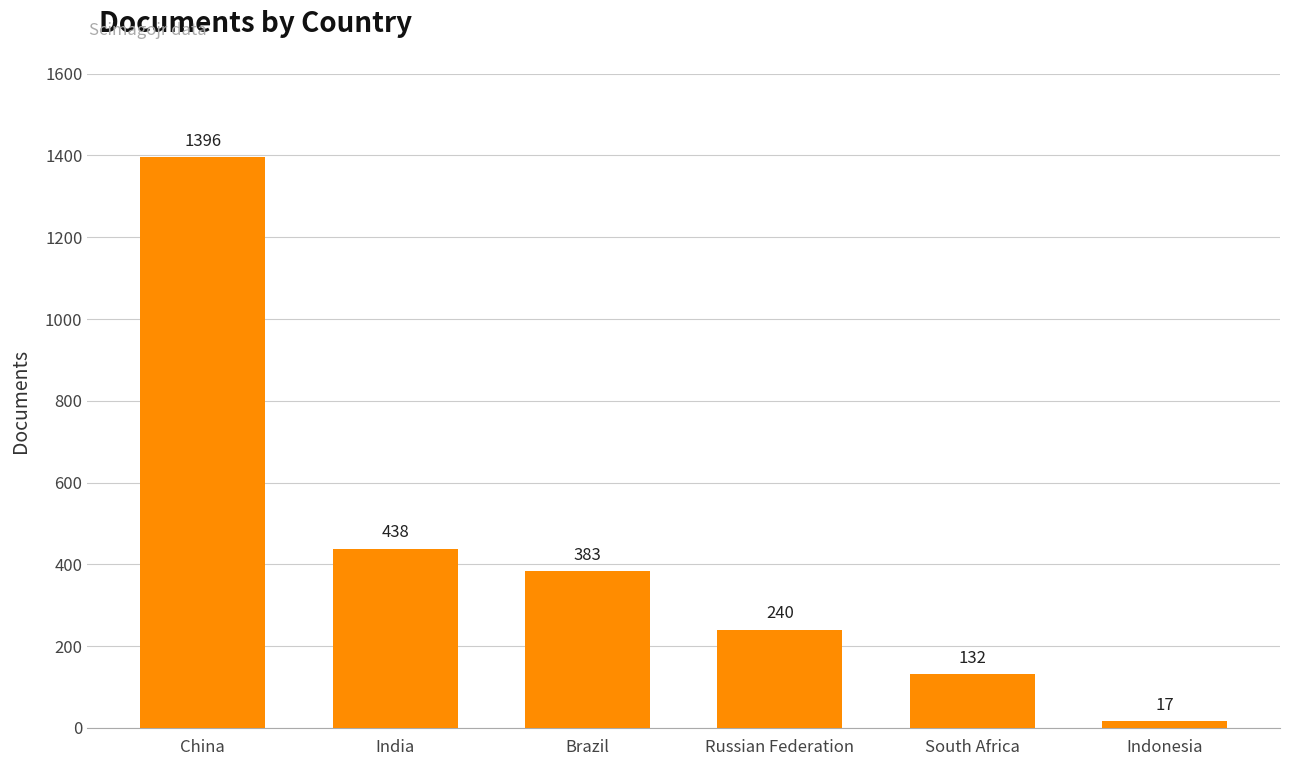

How many data points are less than 383?

3